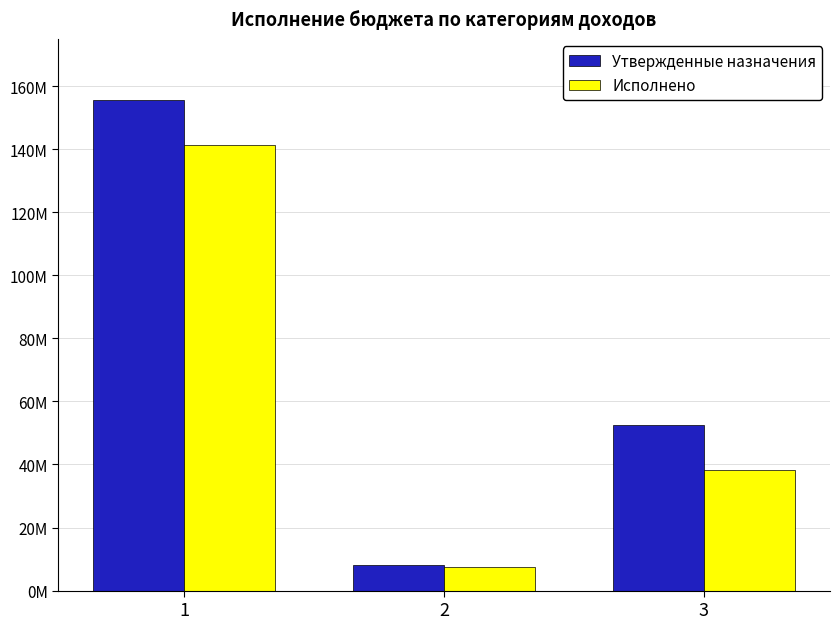

List the series in order of their peak value, highest first.

Утвержденные назначения, Исполнено